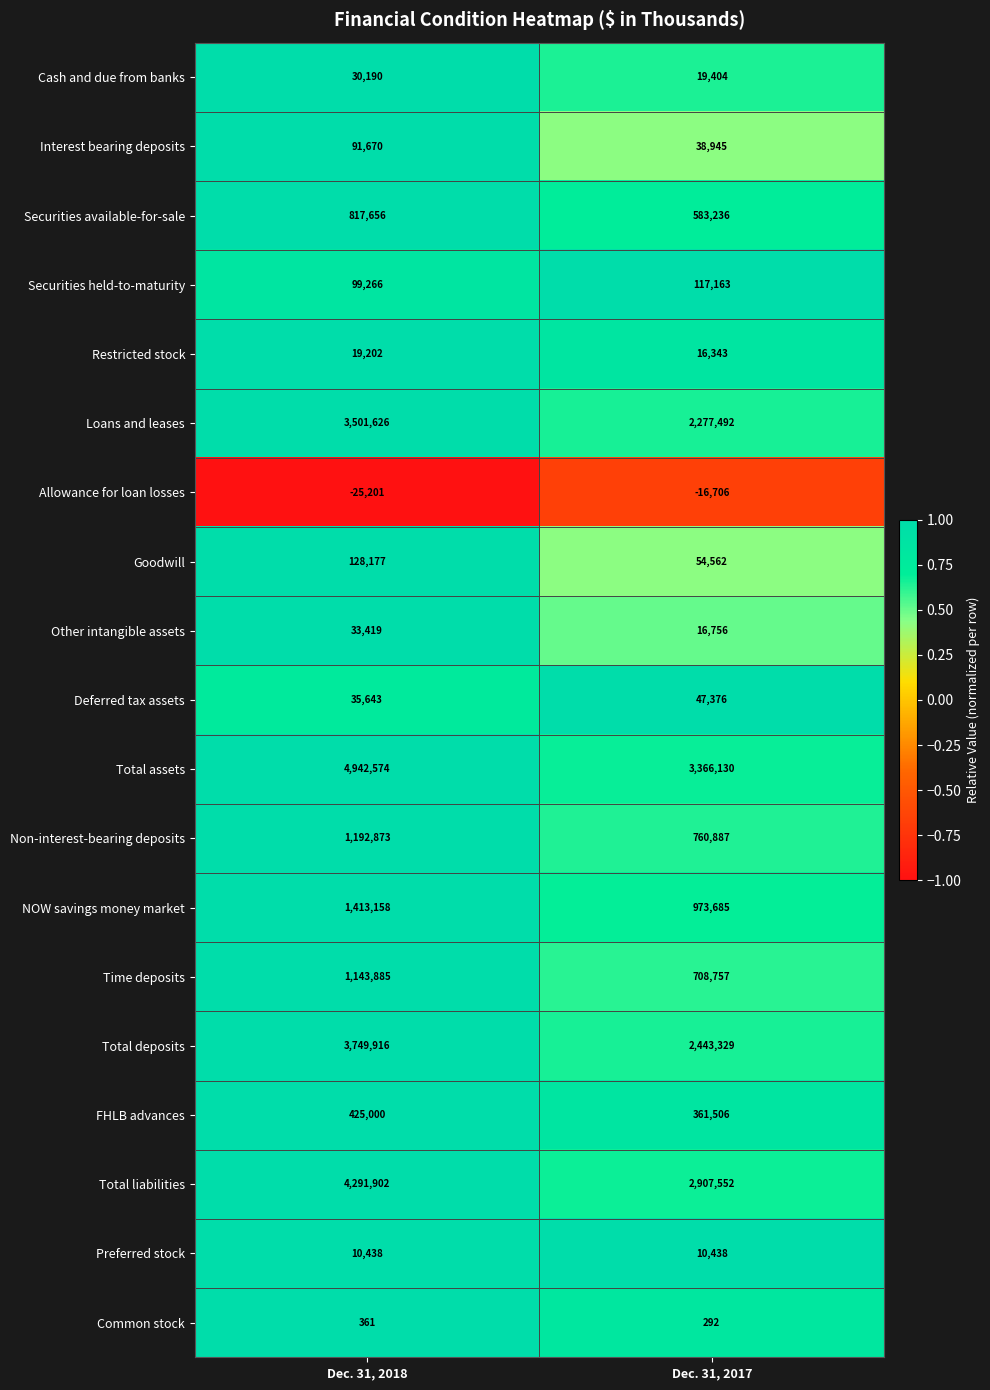

What is the maximum value for Securities held-to-maturity?

117163